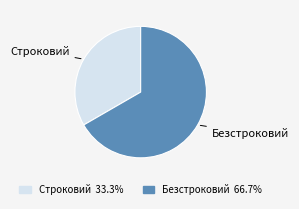

What is the ratio of the value at Строковий to the value at Безстроковий?

0.5